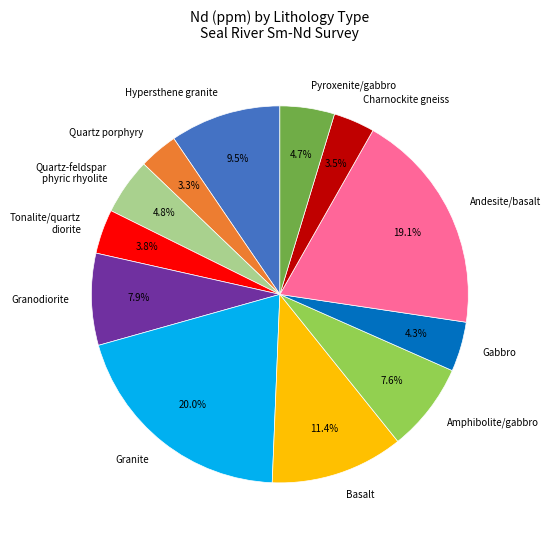

How many slices are in this pie chart?

12